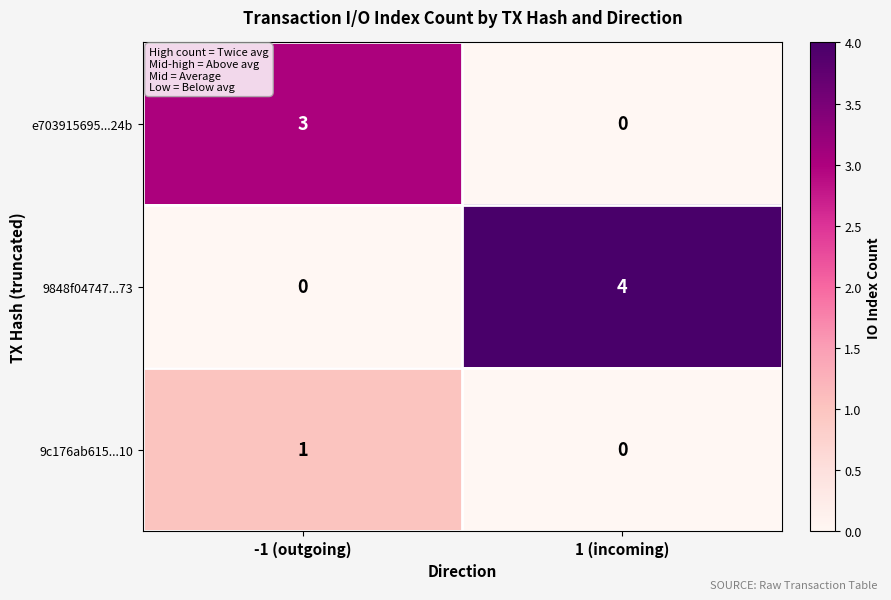

List the series in order of their peak value, lowest first.

9c176ab615...10, e703915695...24b, 9848f04747...73